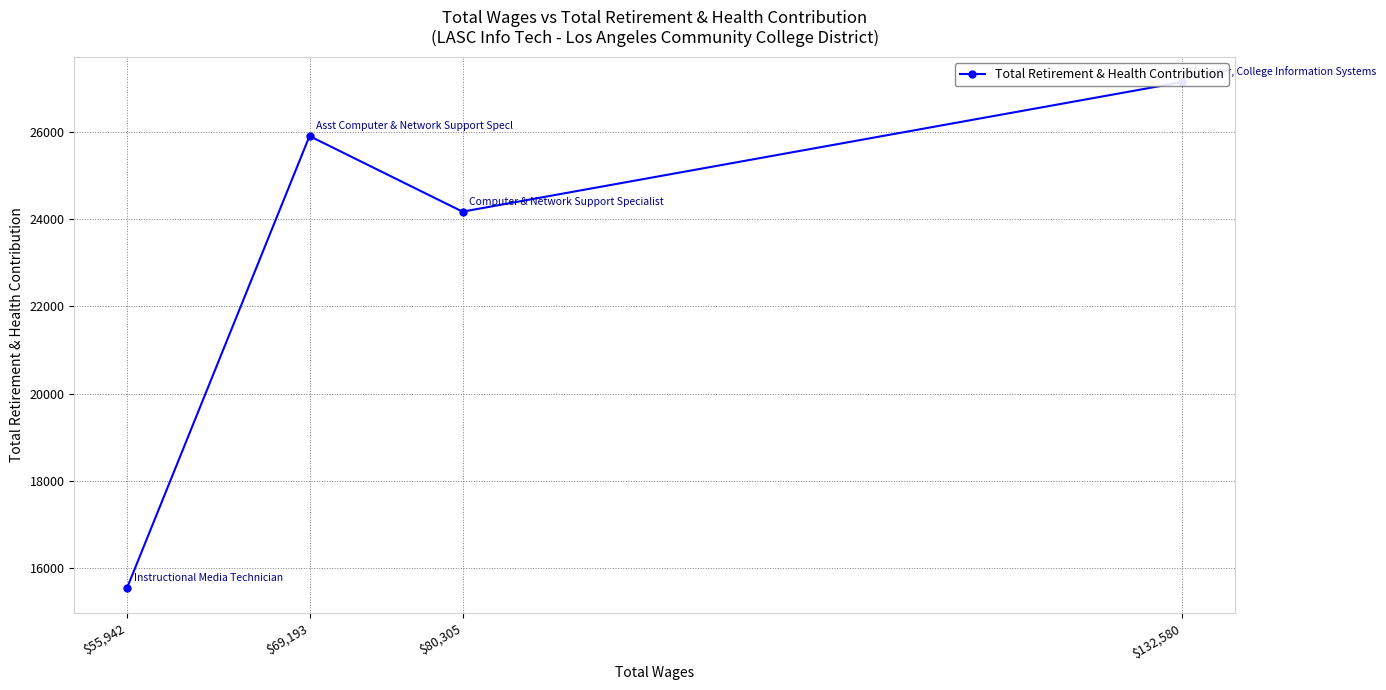

How many values are between 24168 and 27138?

3